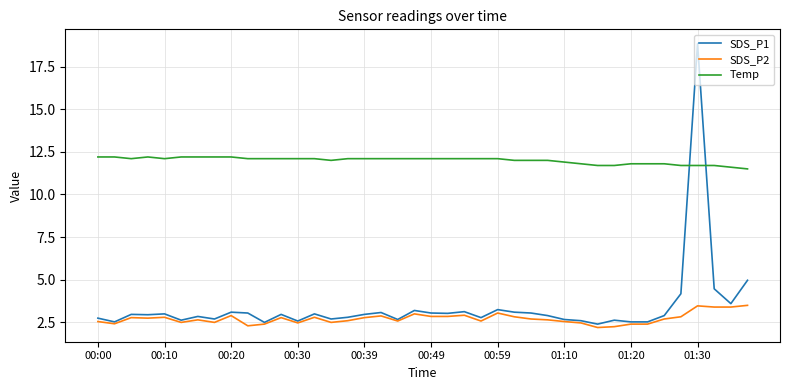

Which series has the widest spread of values?

SDS_P1